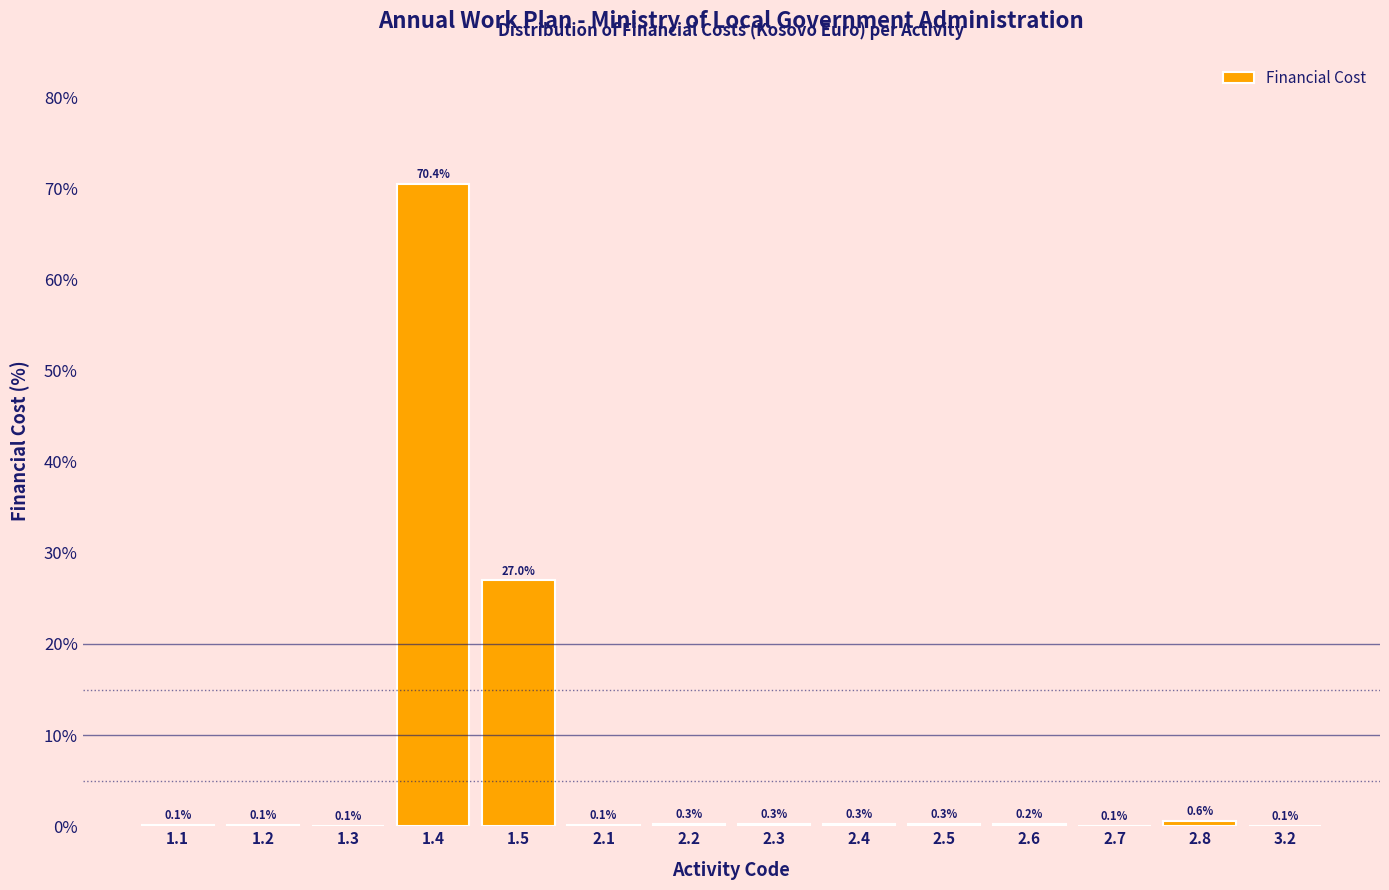

Reading left to right, what are all the values shown in this chart?

1.1=0.1	1.2=0.1	1.3=0.1	1.4=70.4	1.5=27.0	2.1=0.1	2.2=0.3	2.3=0.3	2.4=0.3	2.5=0.3	2.6=0.2	2.7=0.1	2.8=0.6	3.2=0.1